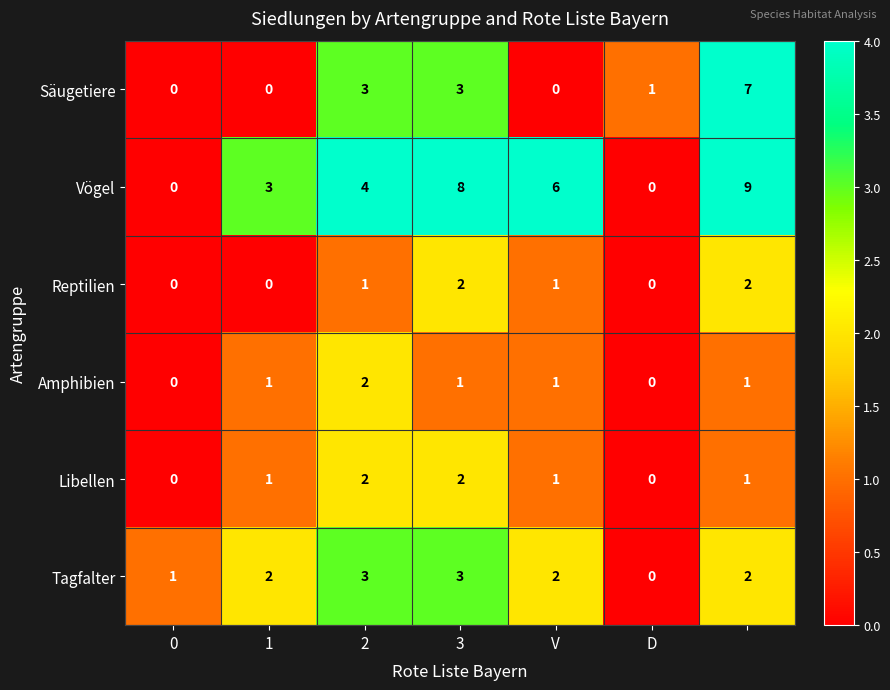

How many data points does each series have?

7